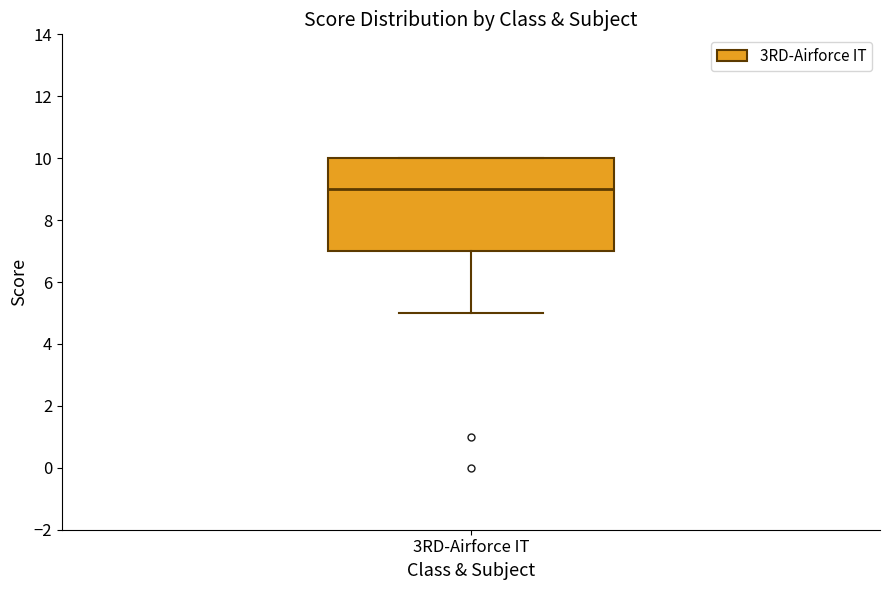

Where is the upper edge of the box for 3RD-Airforce IT on the y-axis? The values are not printed on the chart, so give them approximately, as read against the axis.

10